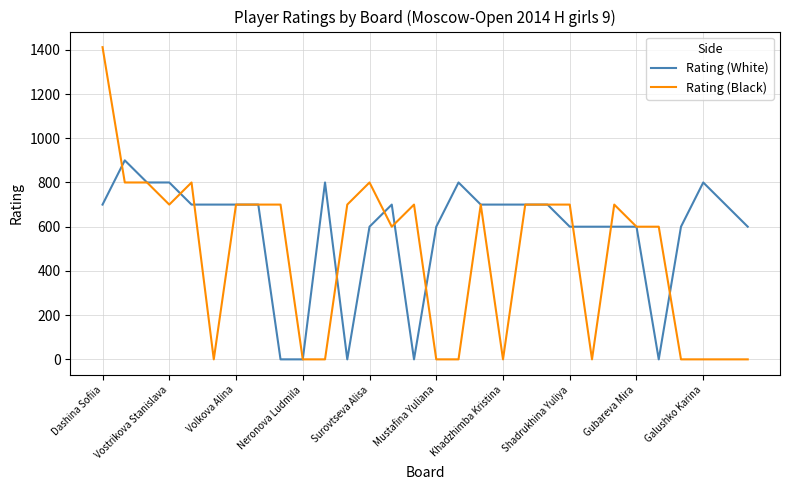

At how many categories does at least one series exceed 82?

29